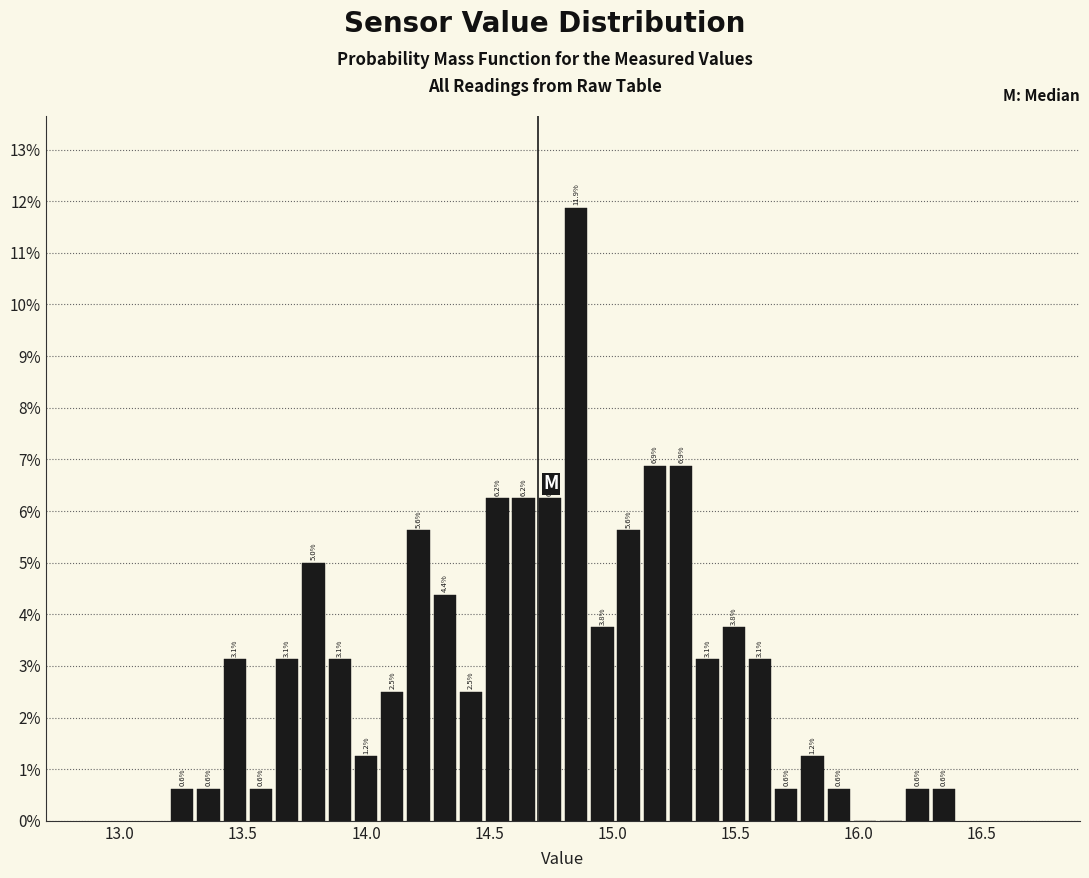

Around what value on the x-axis is the tallest bar? Give the approximate position of its centre, as read against the axis.

14.85